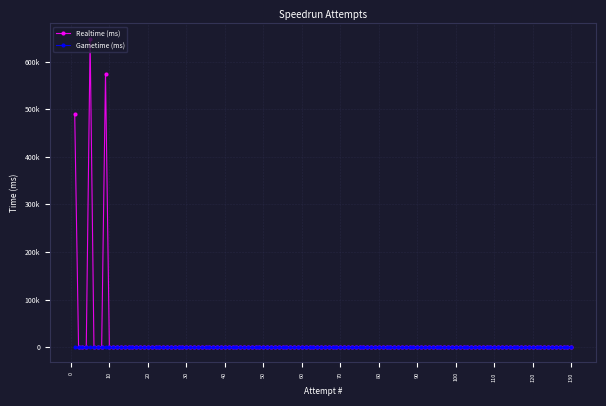

Rank the series by their average value, from highest to lowest.

Realtime (ms), Gametime (ms)